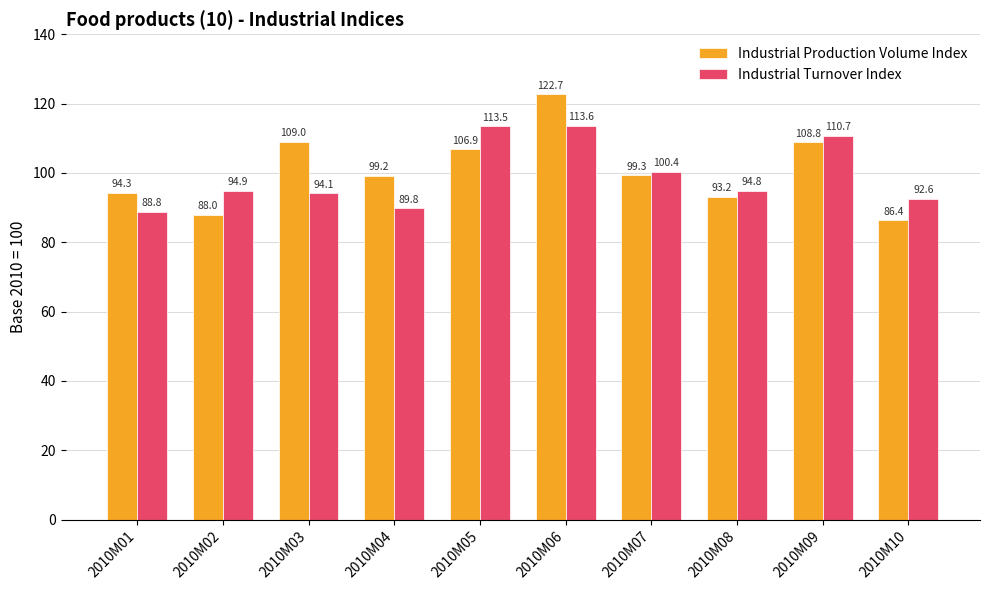

How many groups of bars are there?

10